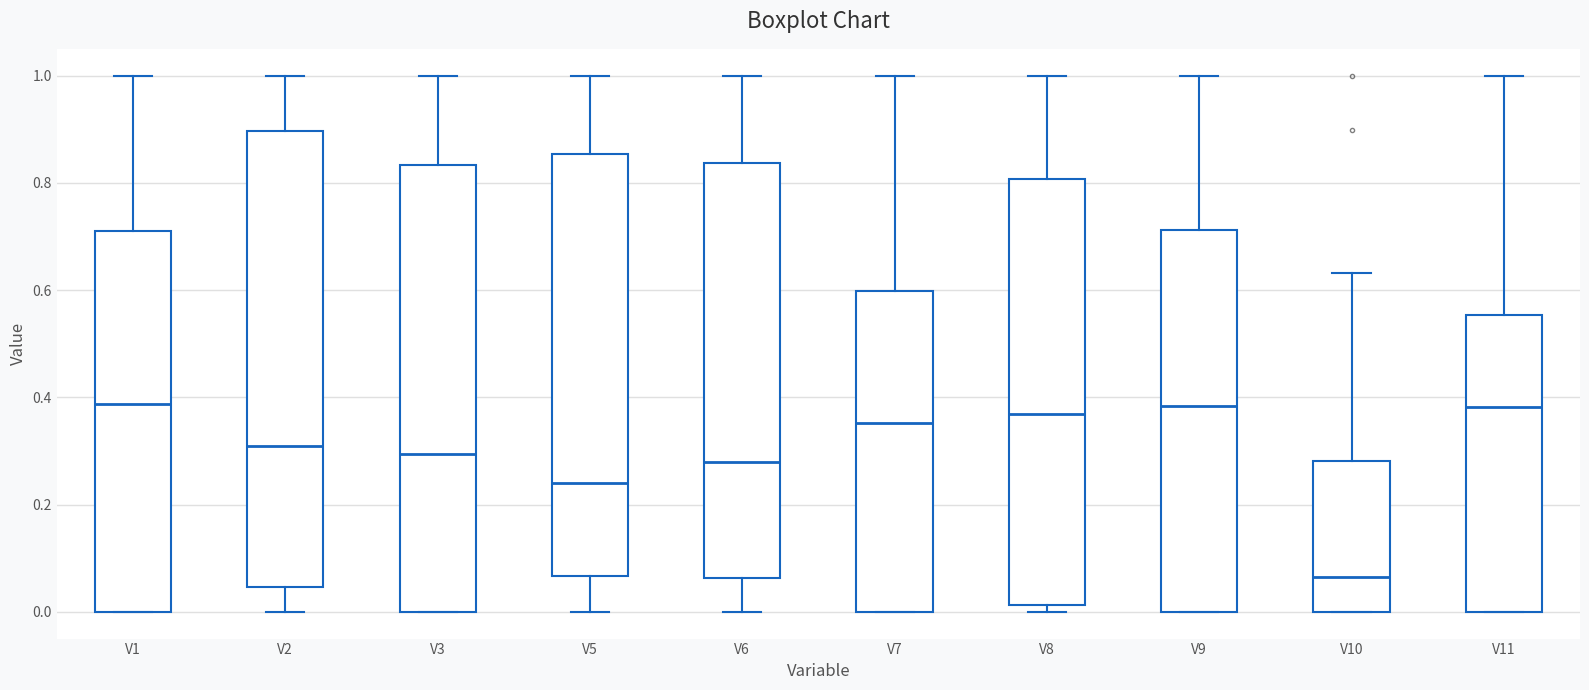

Where does the median line of the box for V5 sit on the y-axis? The values are not printed on the chart, so give them approximately, as read against the axis.

0.24